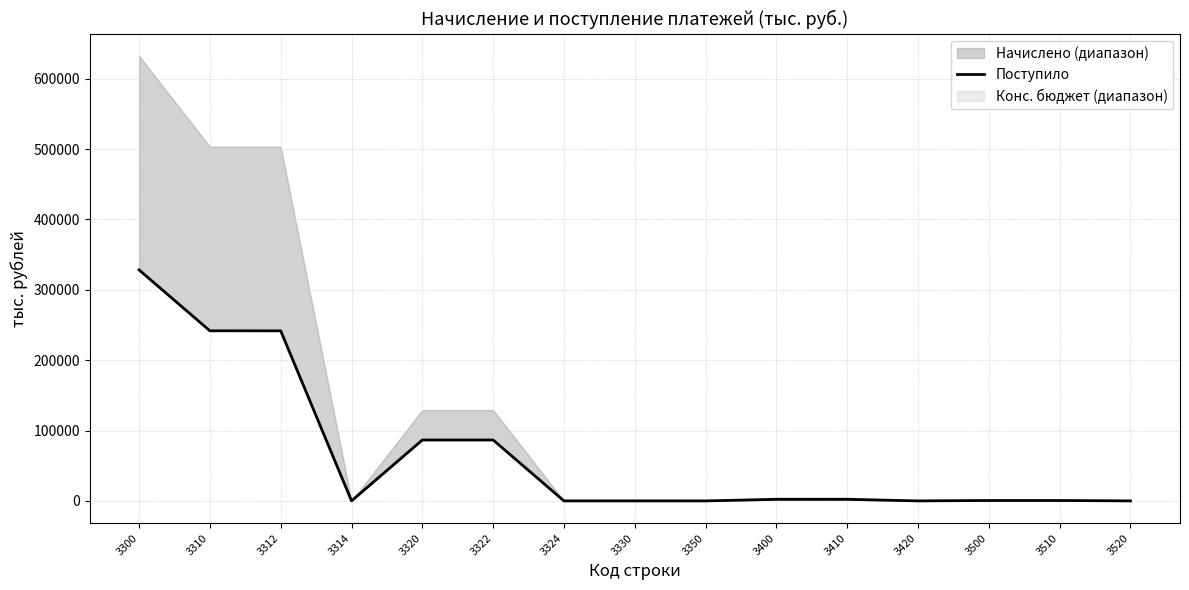

What is the maximum value shown in the chart?

328193